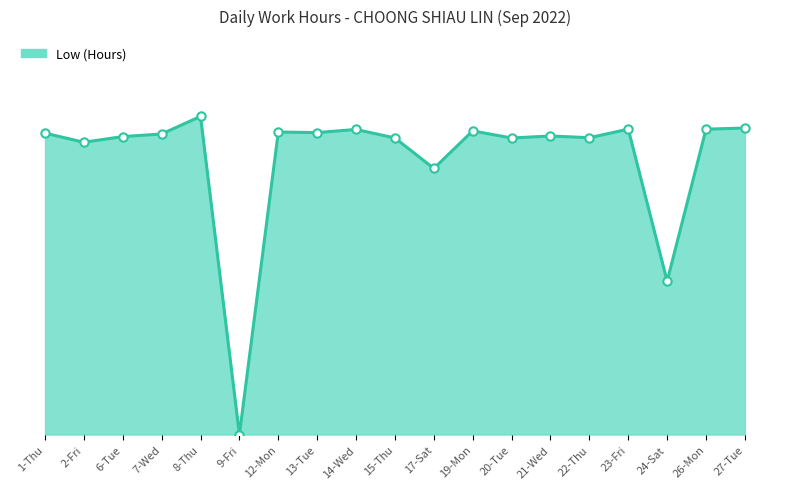

Reading left to right, list all the values displayed in this chart.

1-Thu=10.6	2-Fri=10.3	6-Tue=10.5	7-Wed=10.6	8-Thu=11.2	9-Fri=0.0	12-Mon=10.6	13-Tue=10.6	14-Wed=10.7	15-Thu=10.4	17-Sat=9.3	19-Mon=10.7	20-Tue=10.4	21-Wed=10.5	22-Thu=10.4	23-Fri=10.7	24-Sat=5.4	26-Mon=10.7	27-Tue=10.8